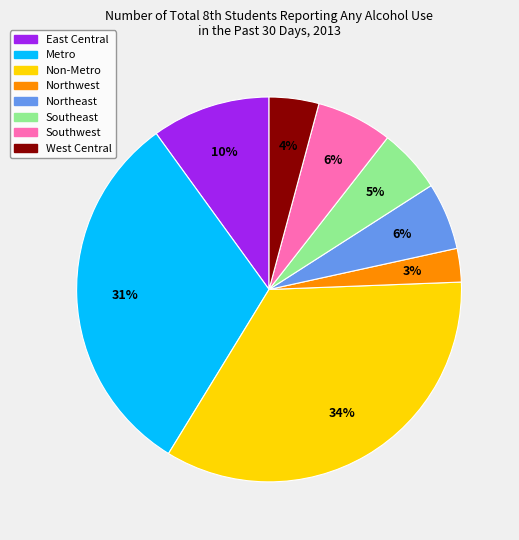

Approximately how many times larger is the value at West Central compared to Northeast?

0.7